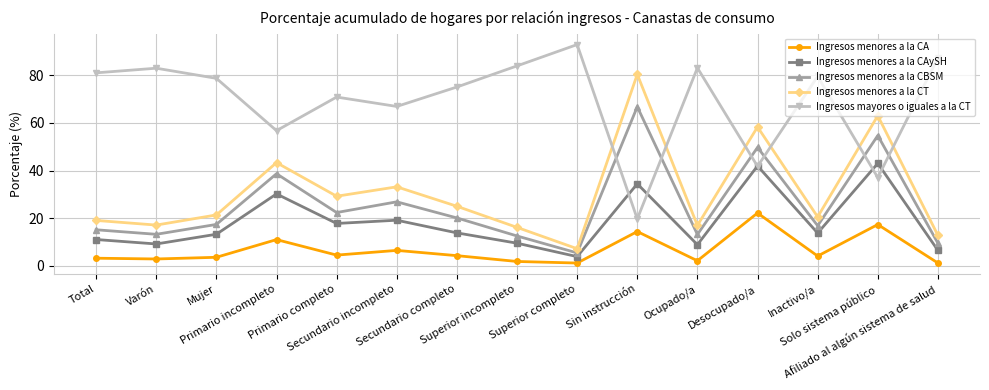

Where does the Ingresos menores a la CBSM series first go above 17?

Mujer